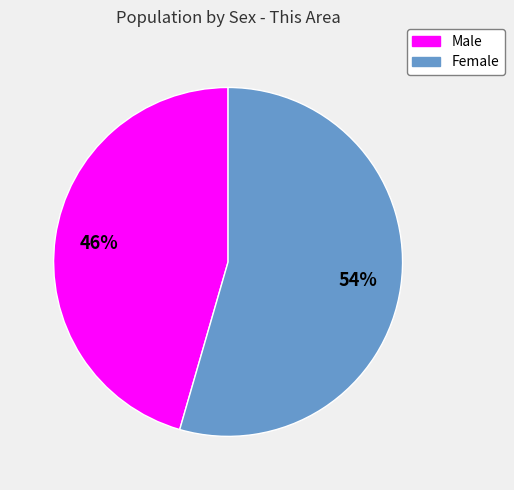

True or false: Male accounts for 56% of the total.

False